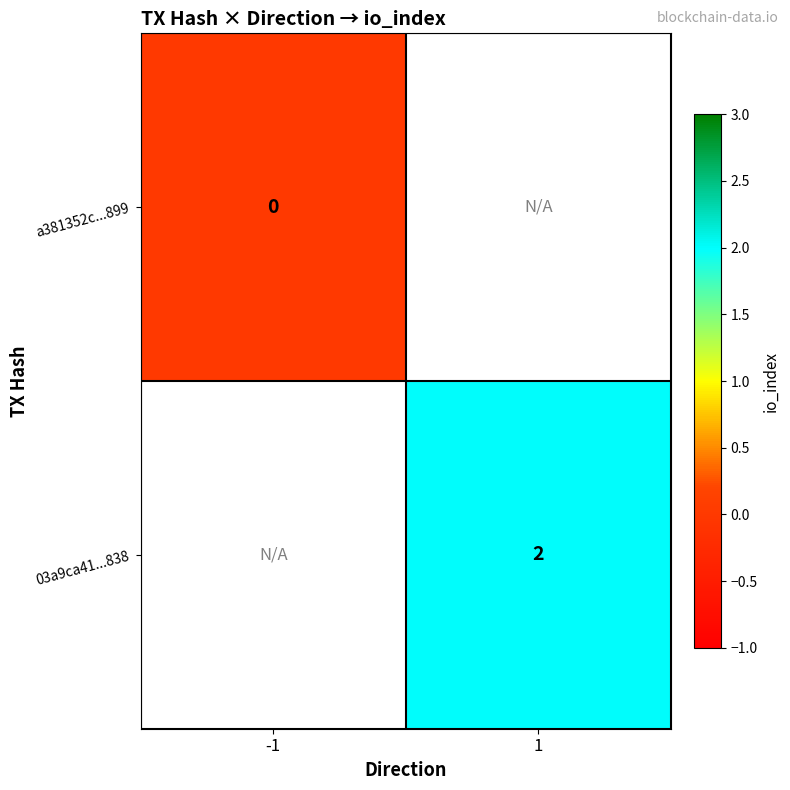

The 03a9ca41...838 series shows 3 at 1. True or false?

False